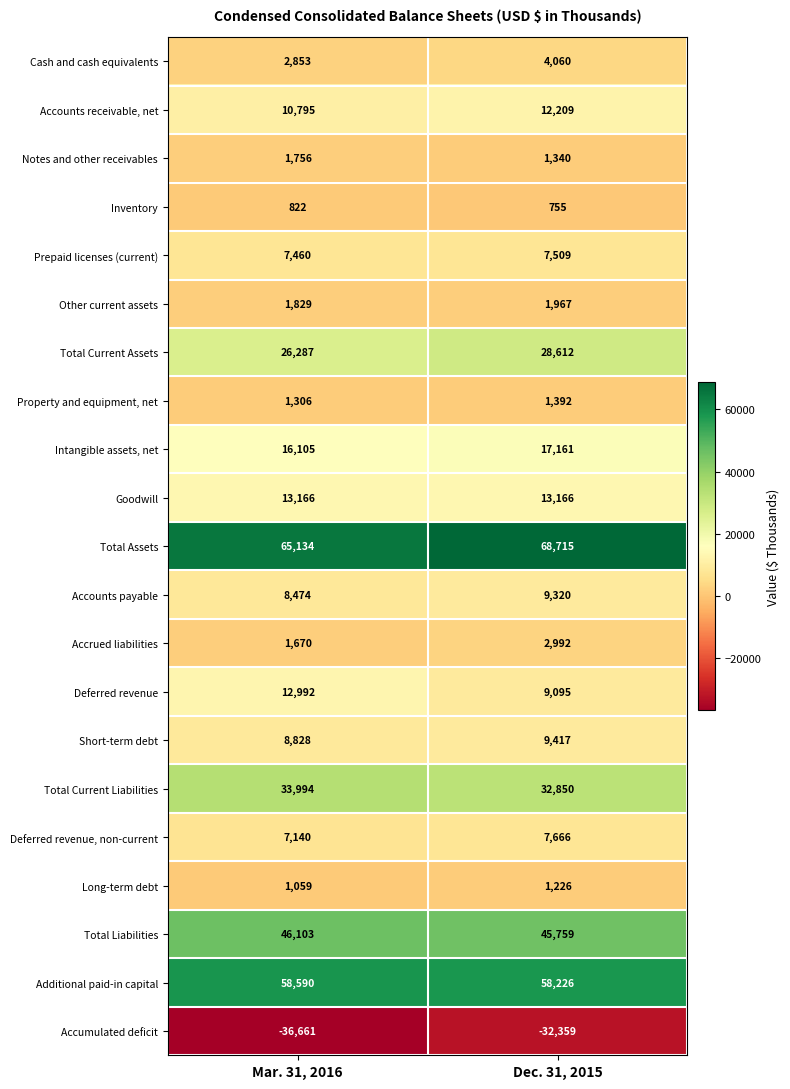

What is the sum of the Accounts receivable, net values at Dec. 31, 2015 and Mar. 31, 2016?

23004